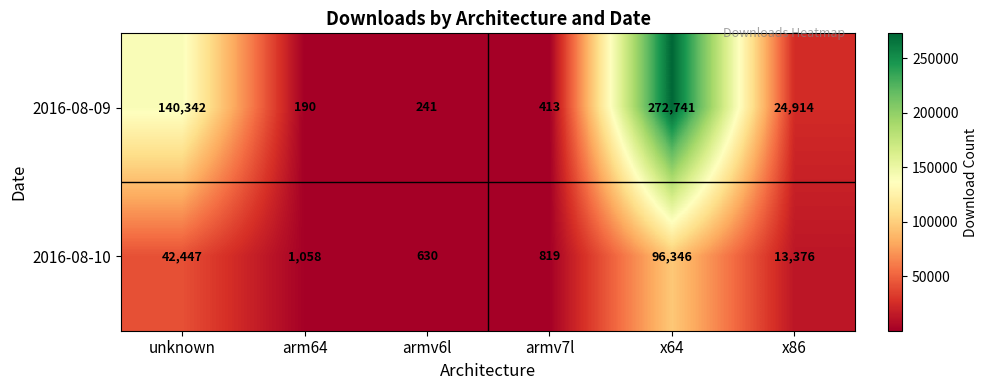

What is the difference between the highest and lowest values at armv6l?

389